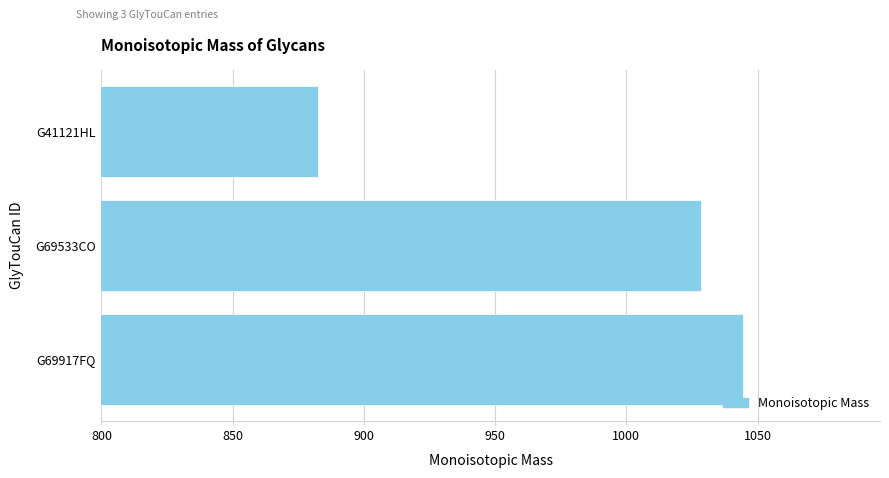

Reading bottom to top, transcribe all the data shown in this chart.

1044.4	1028.4	882.3